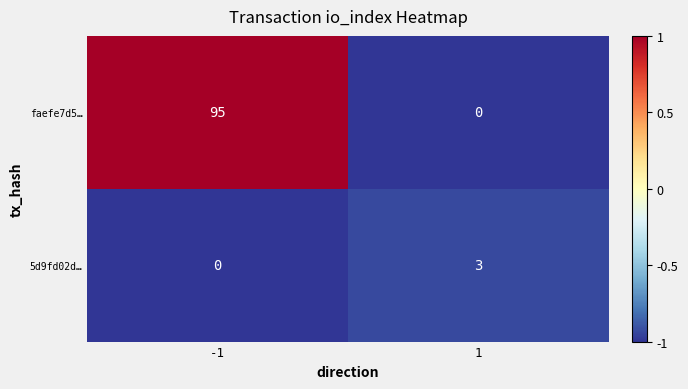

Rank the series by their average value, from lowest to highest.

5d9fd02d…, faefe7d5…